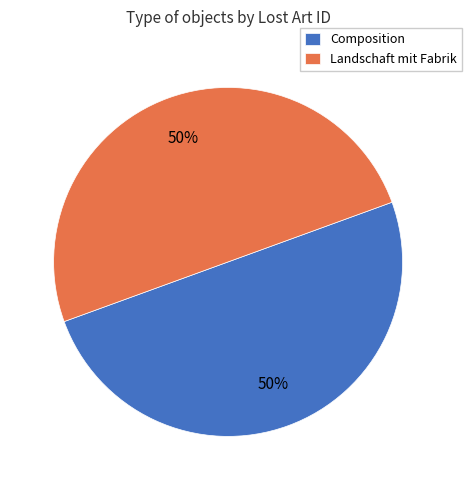

True or false: Landschaft mit Fabrik accounts for 37% of the total.

False